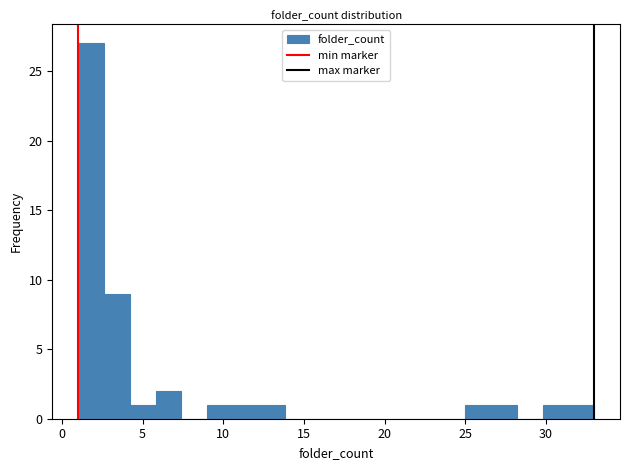

Read against the x-axis, roughly where is the centre of the tallest bar?

2.0